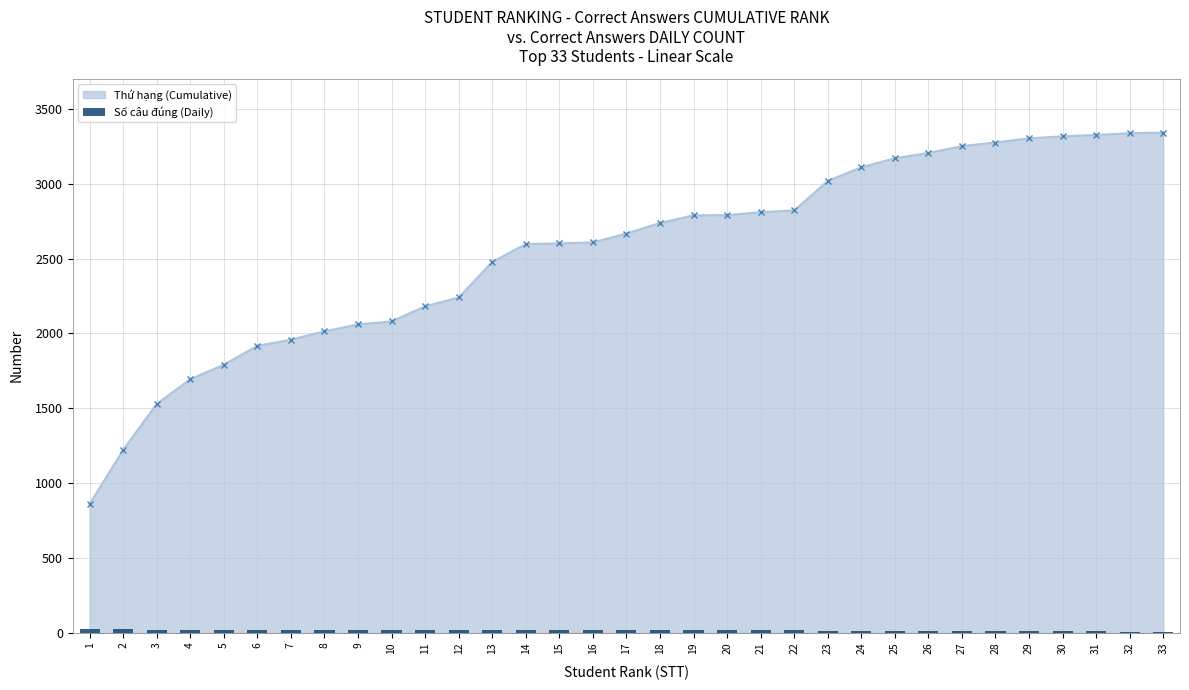

The value at 31 is 16. True or false?

False